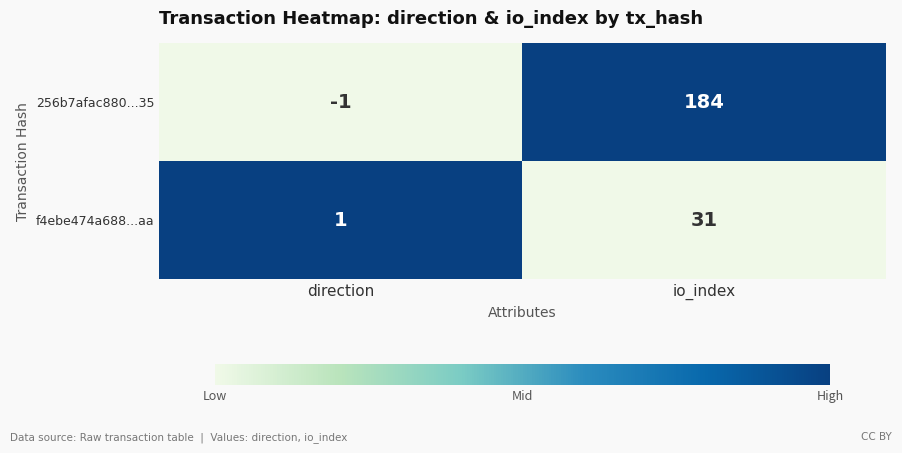

Which series has the largest total across all categories?

256b7afac880...35